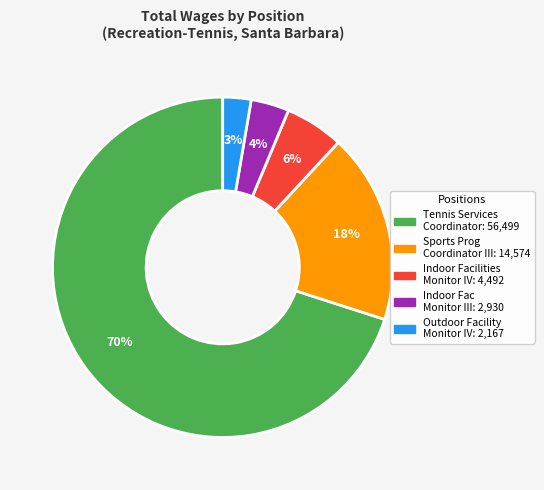

To the nearest percent, what is the combined percentage of Indoor Fac Monitor III and Sports Prog Coordinator III?

22%